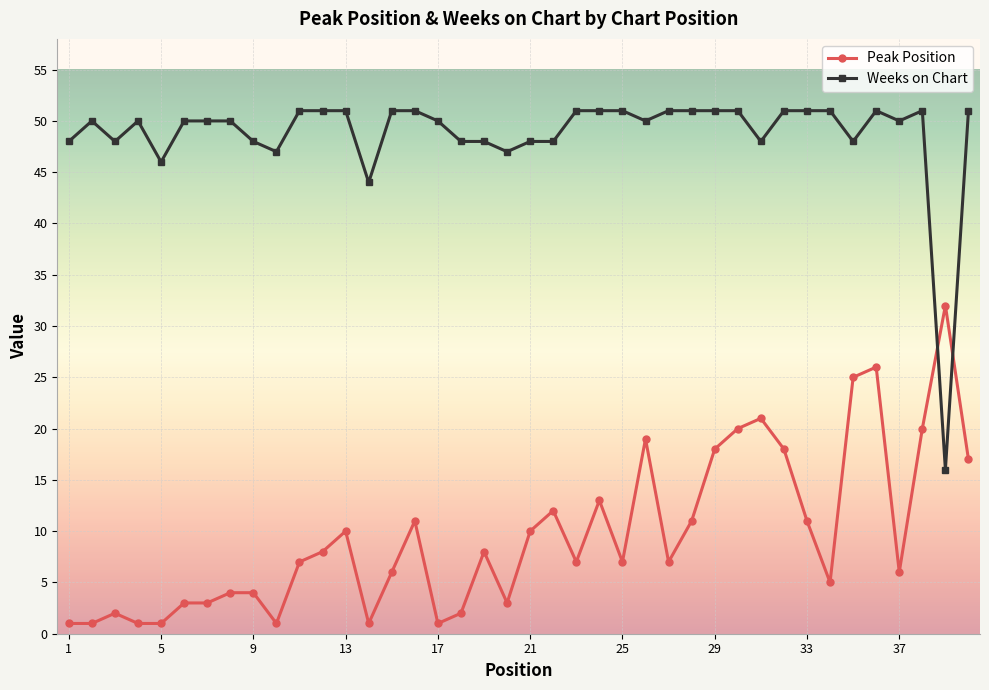

What is the highest value of the Peak Position series?

32